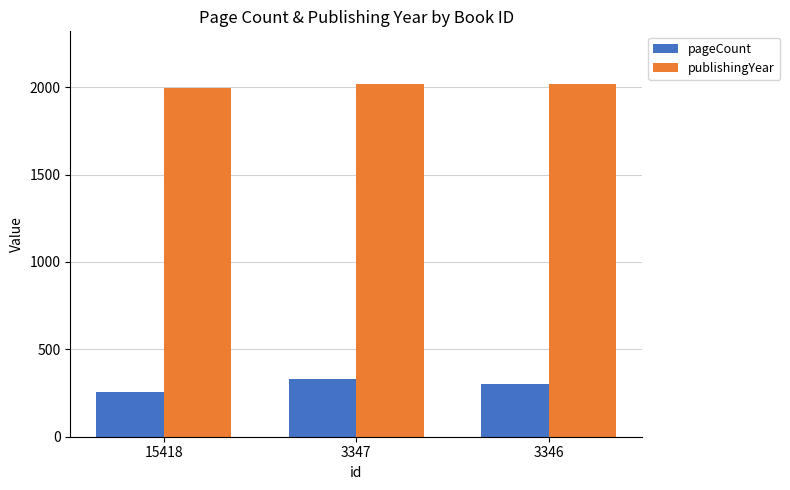

What is the spread (max minus min) of values at 3346?

1712